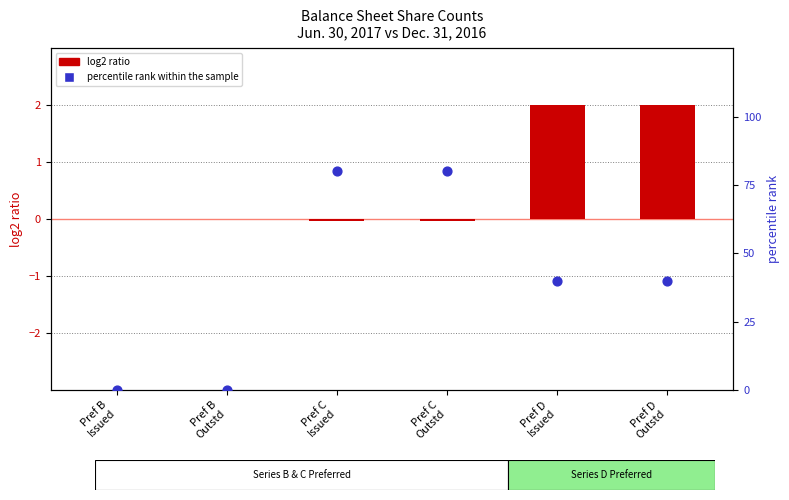

At how many categories does at least one series exceed 27?

4